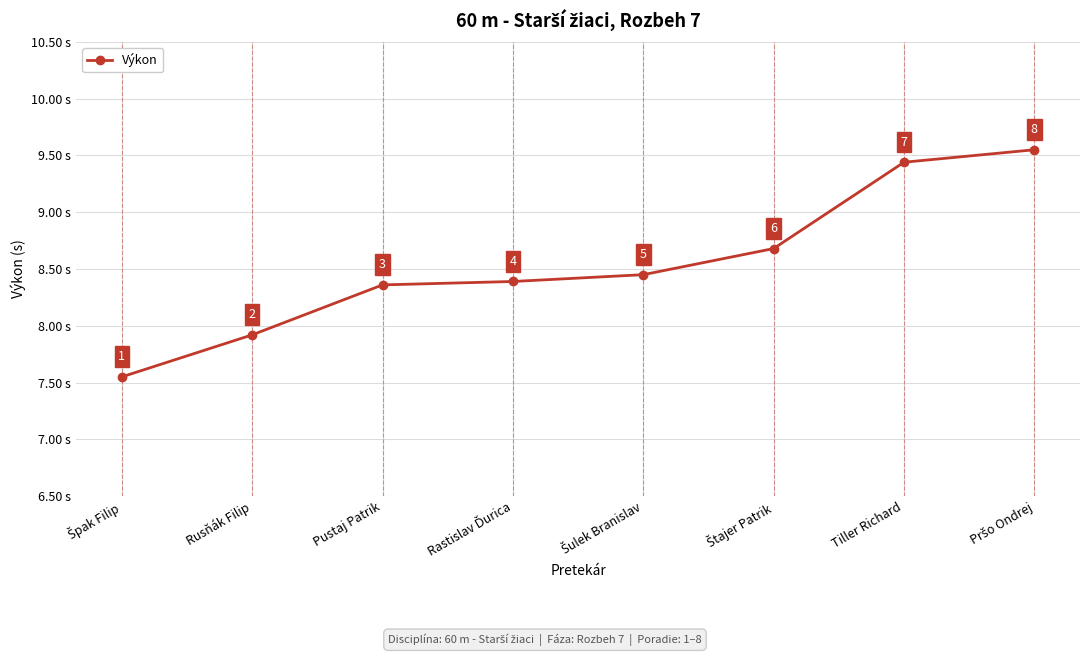

What is the label of the 2nd point from the left?

Rusňák Filip